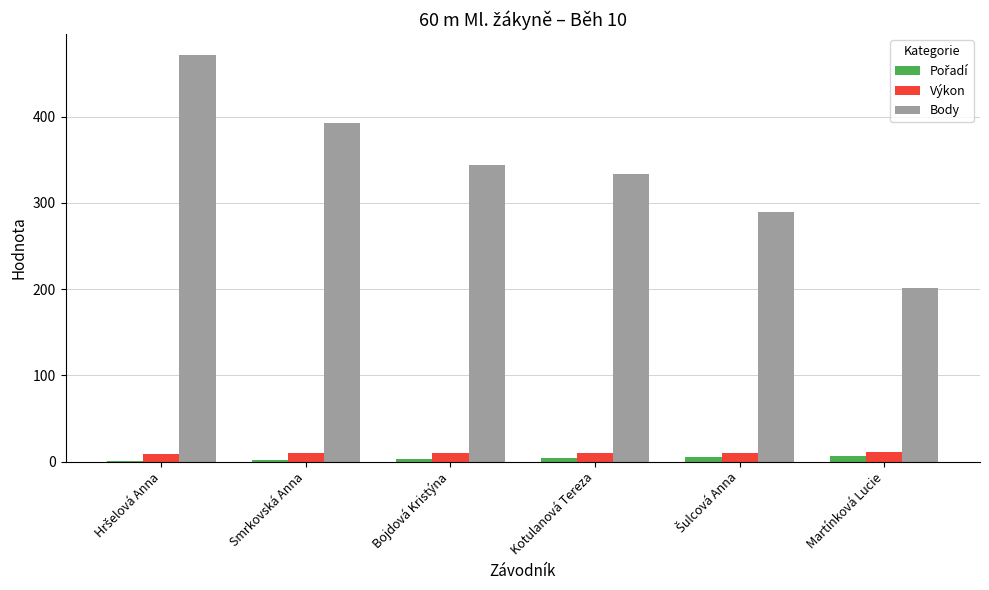

What is the maximum value shown in the chart?

472.0